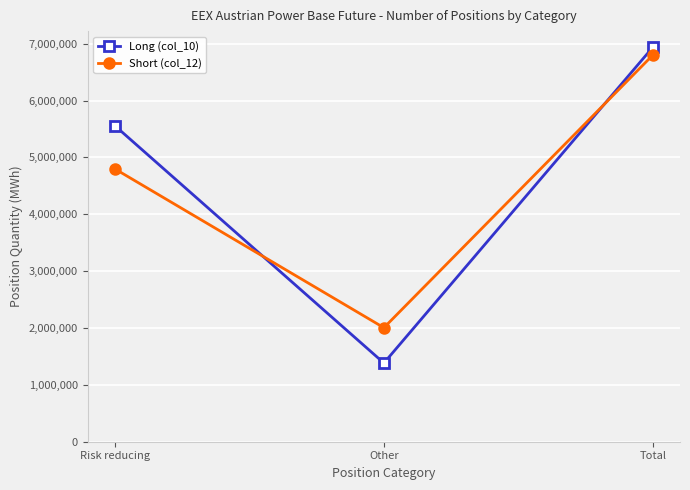

What is the sum of all Short (col_12) values?

13608294